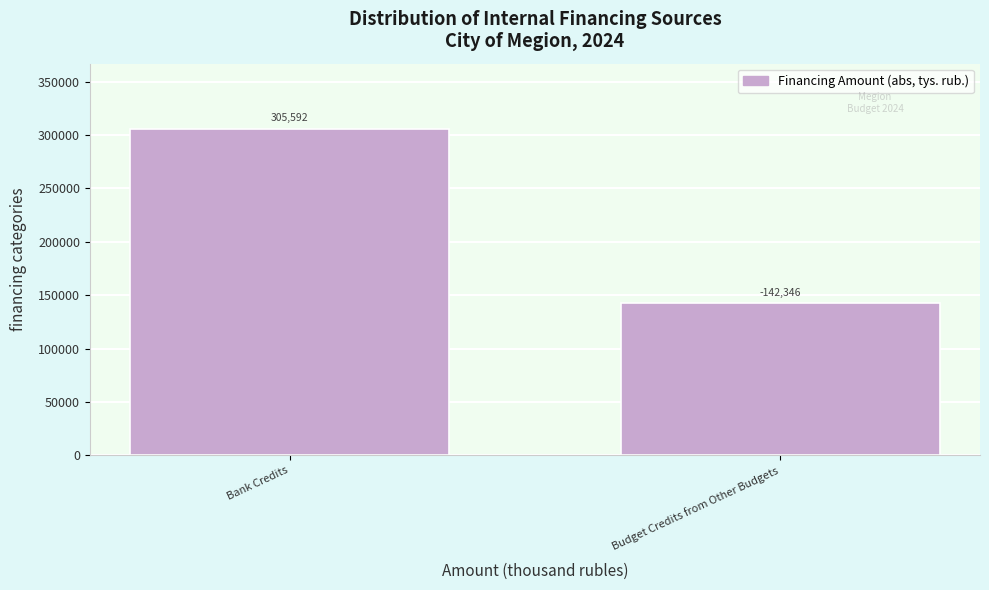

The chart shows a value of 305591.6 at Bank Credits. True or false?

True